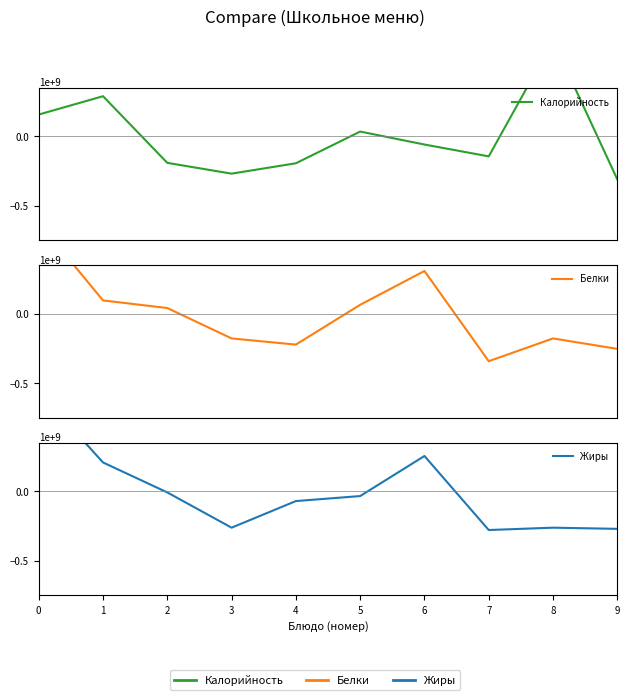

True or false: Калорийность has more than 1 interior local peaks.

True